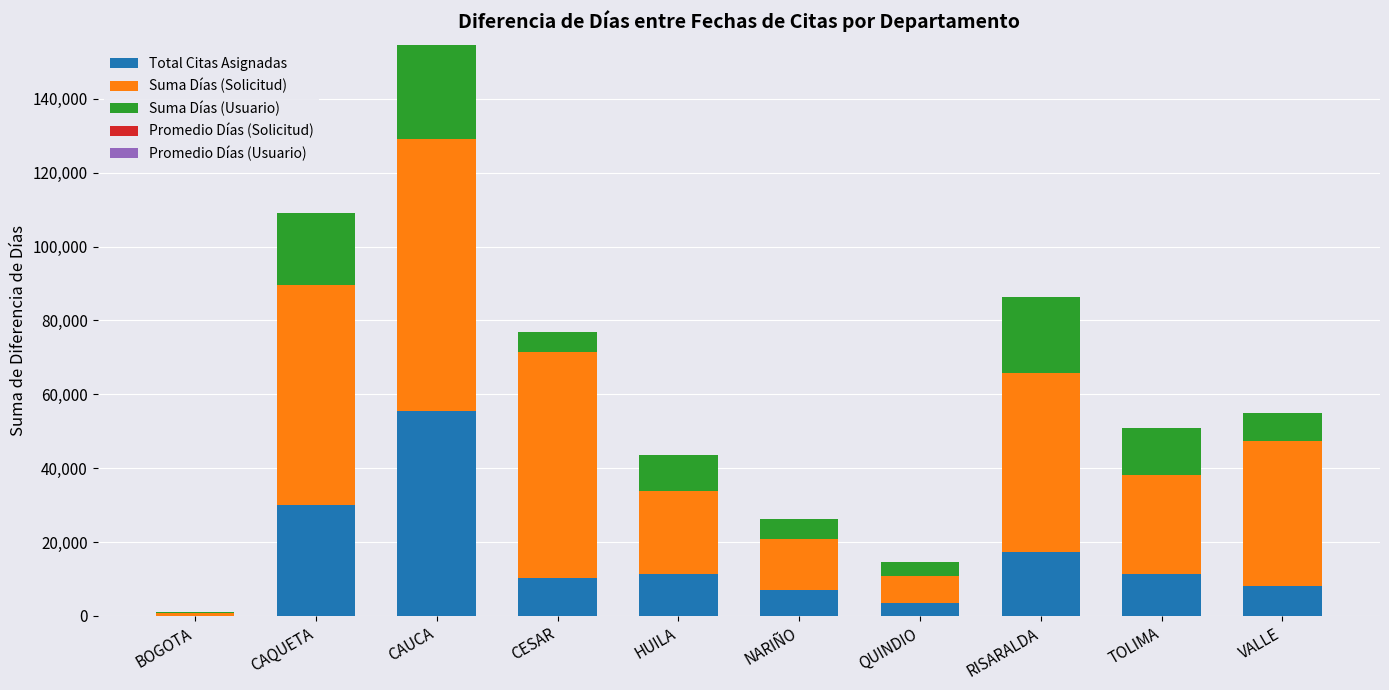

What is the highest value of the Total Citas Asignadas series?

55617.0